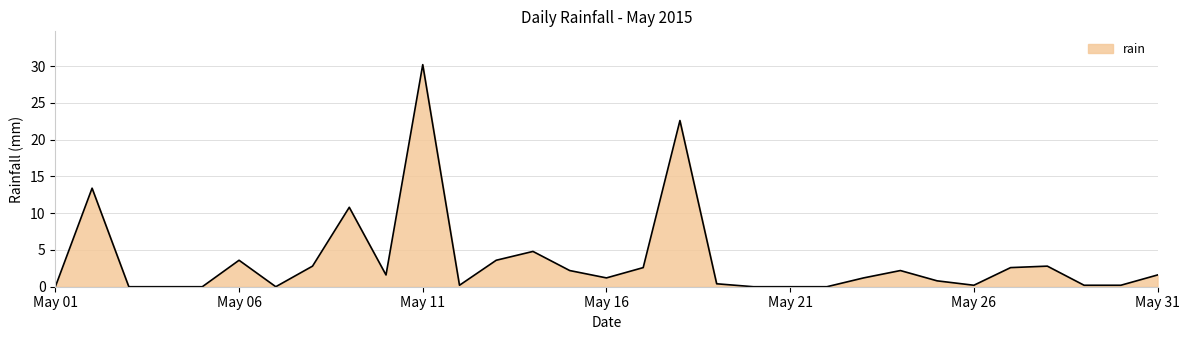

Does the chart display data point markers on the line(s)?

No